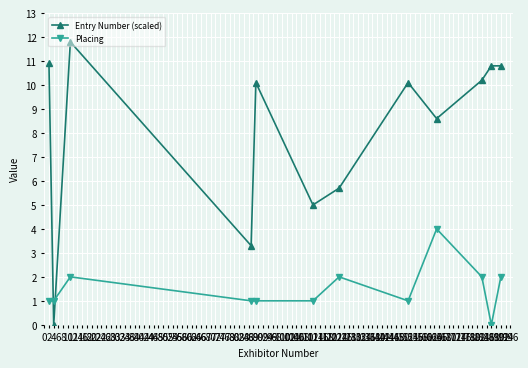

List the series in order of their overall mean, highest first.

Entry Number (scaled), Placing